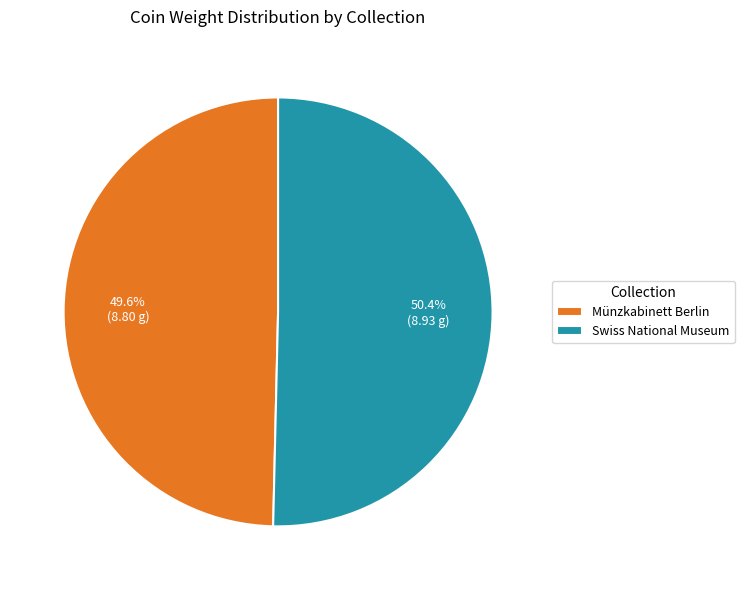

To the nearest percent, what is the difference between the largest and smallest slice percentages?

1%